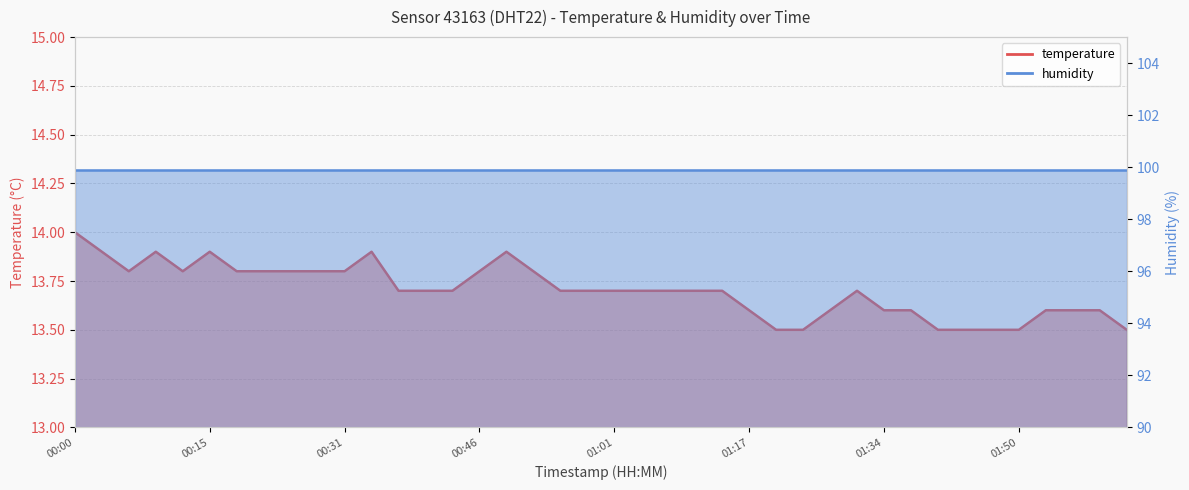

Where is the data nearest to the value 13?

01:20